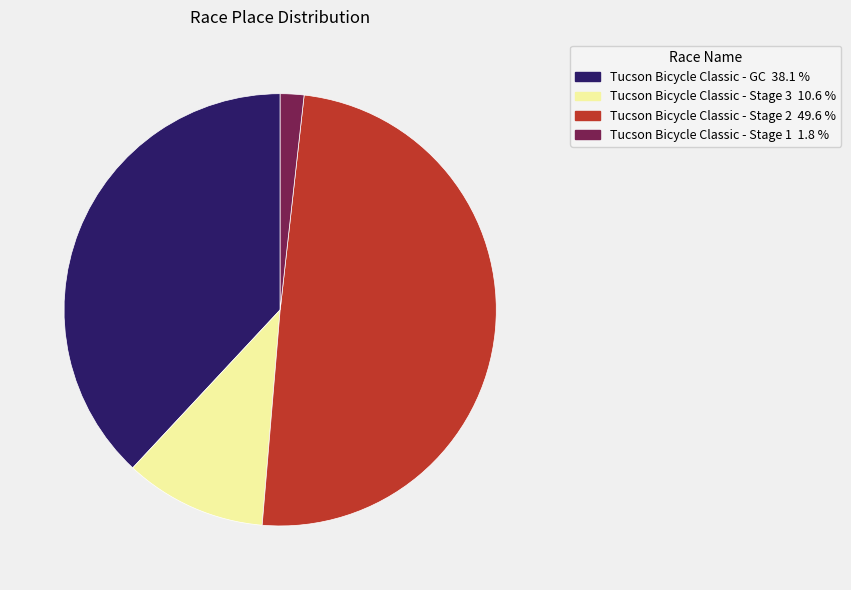

How many slices are in this pie chart?

4